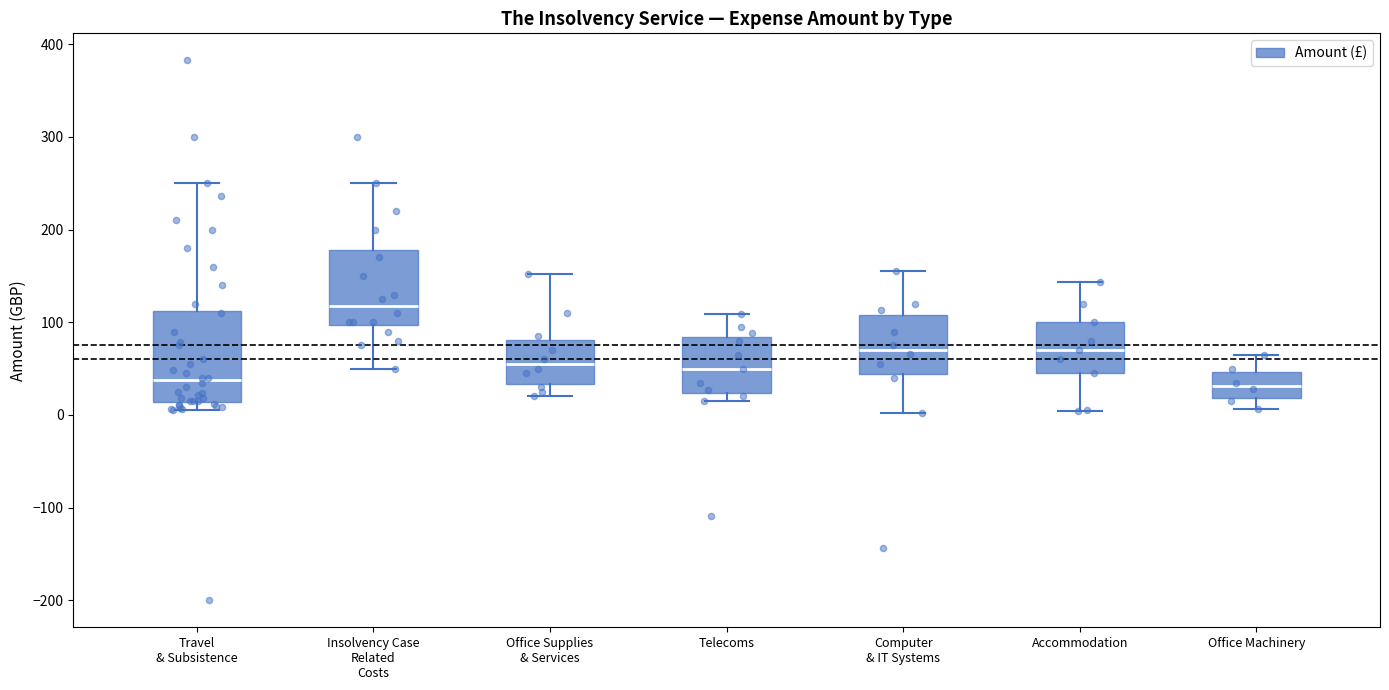

Where is the lower edge of the box for Computer & IT Systems on the y-axis? The values are not printed on the chart, so give them approximately, as read against the axis.

40